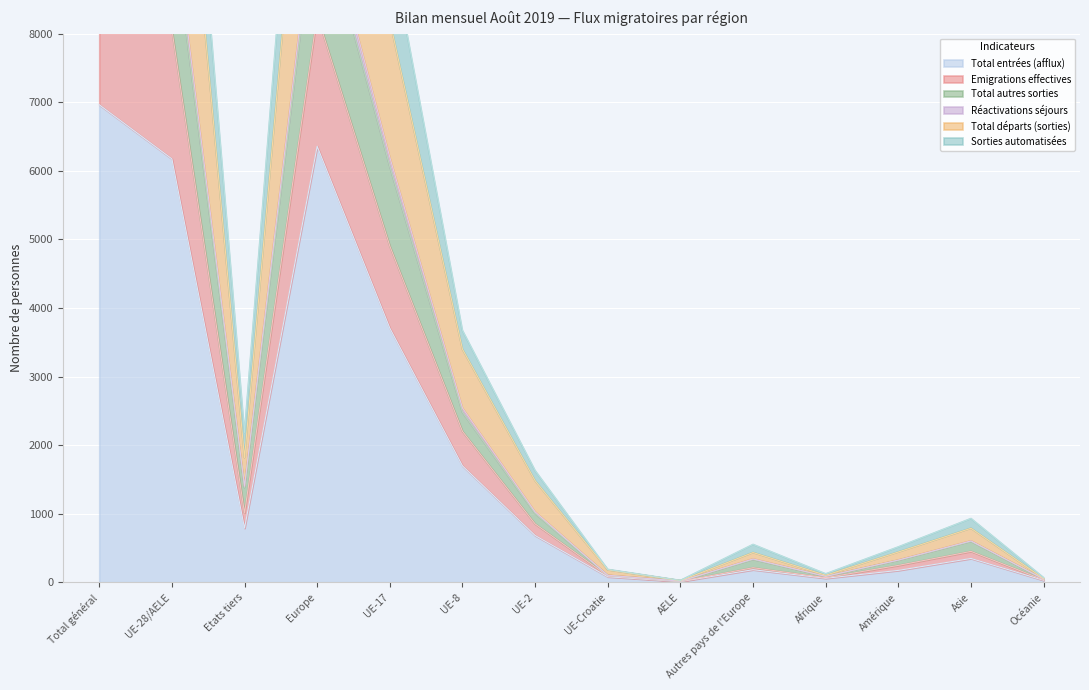

What is the label of the 1st point from the left?

Total général